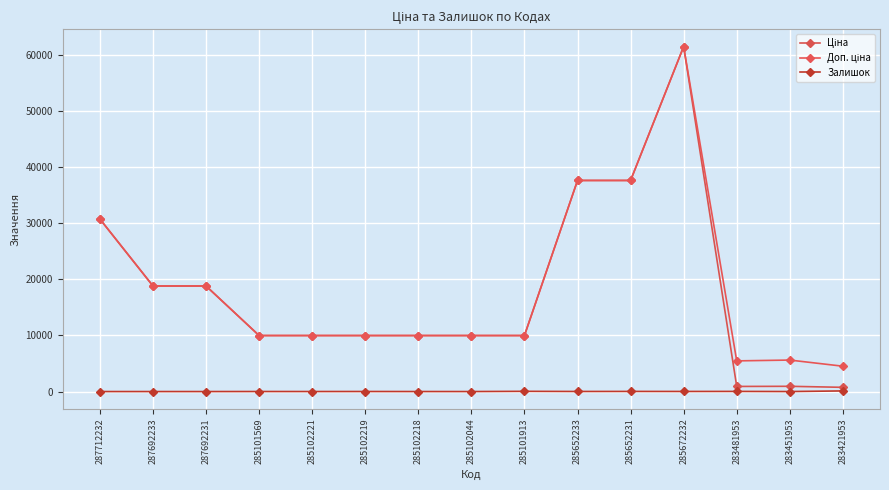

How many distinct data groups are displayed?

3